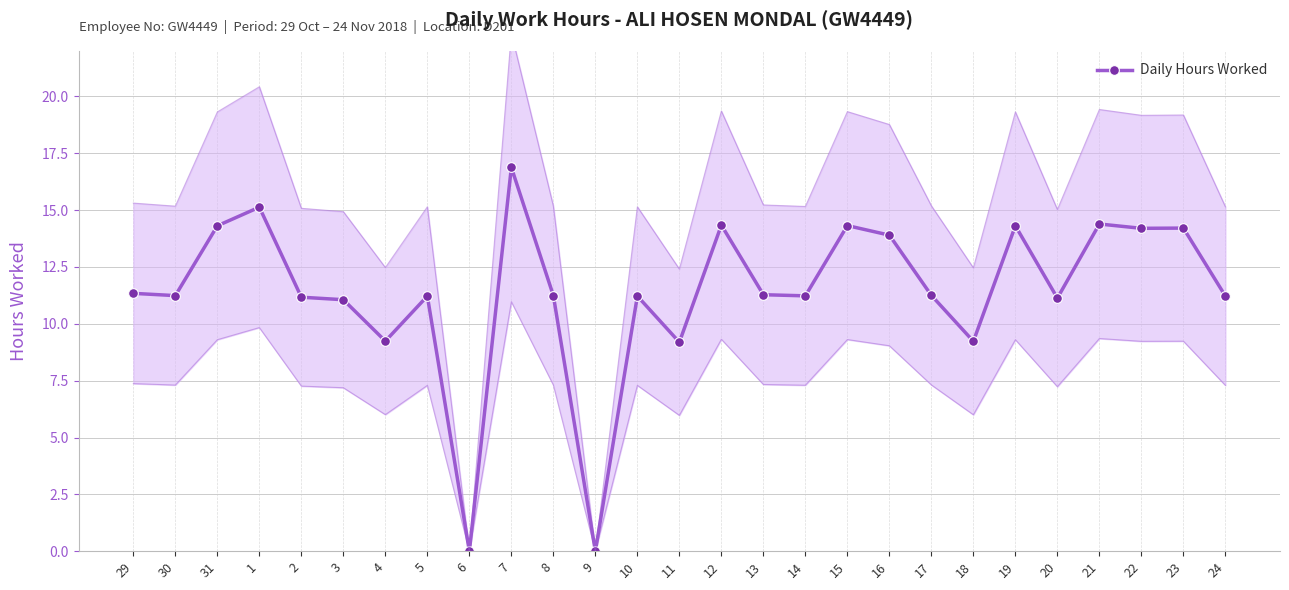

What is the value of the 20th point from the left?

11.2